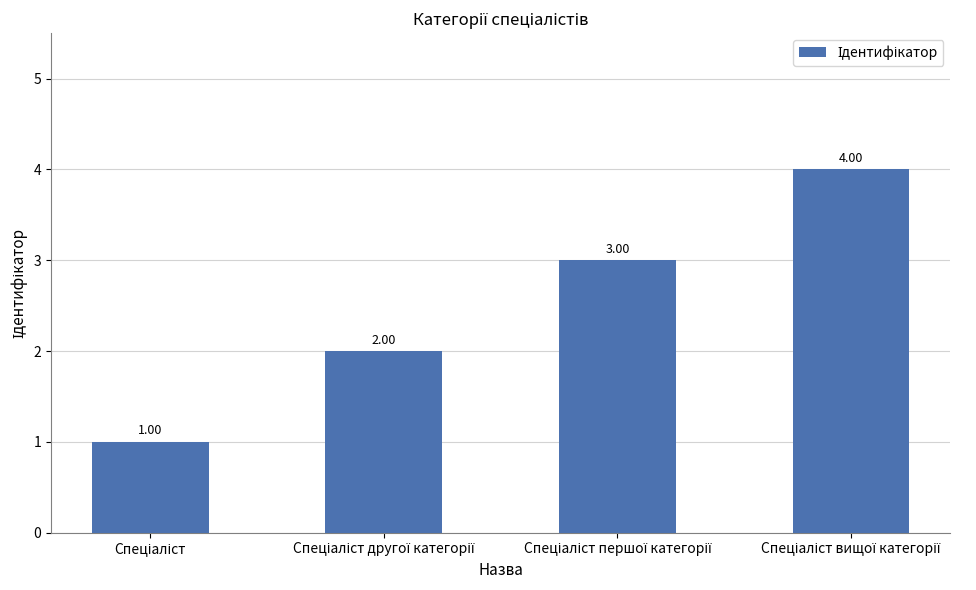

What is the difference between the maximum and minimum values?

3